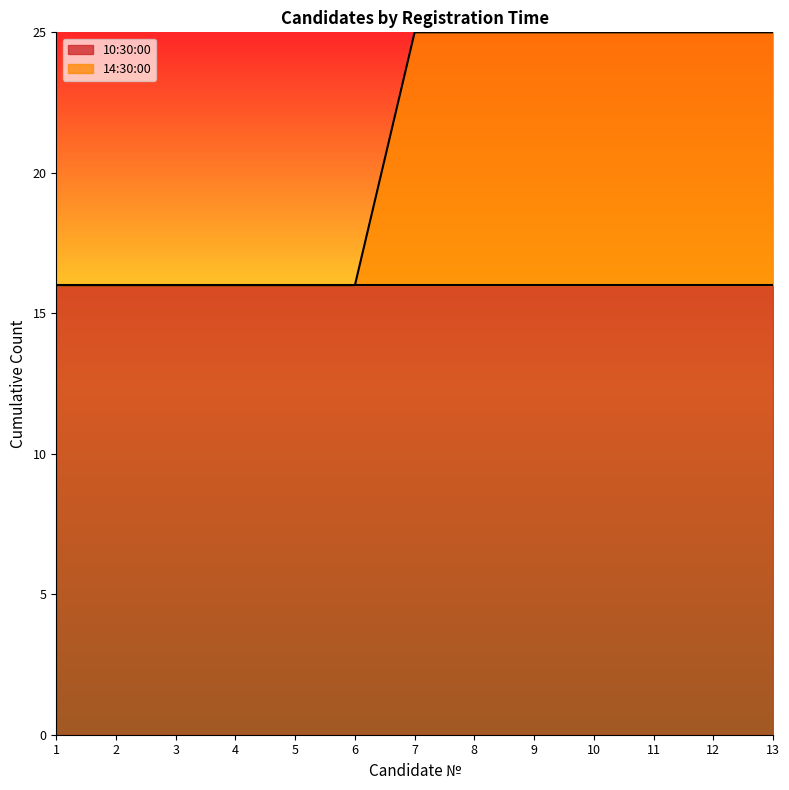

Count the values in the range 16 to 25.

13